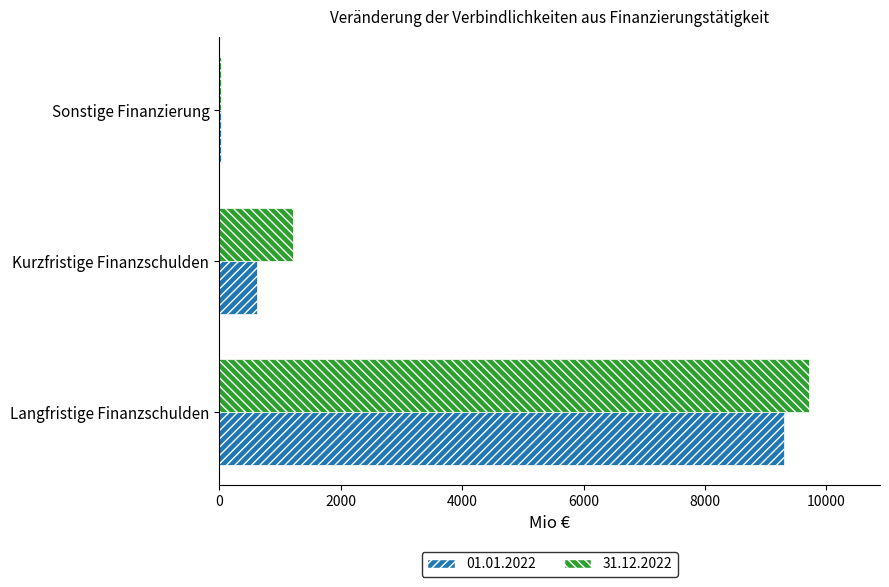

What is the total value across all series at Langfristige Finanzschulden?

19022.4